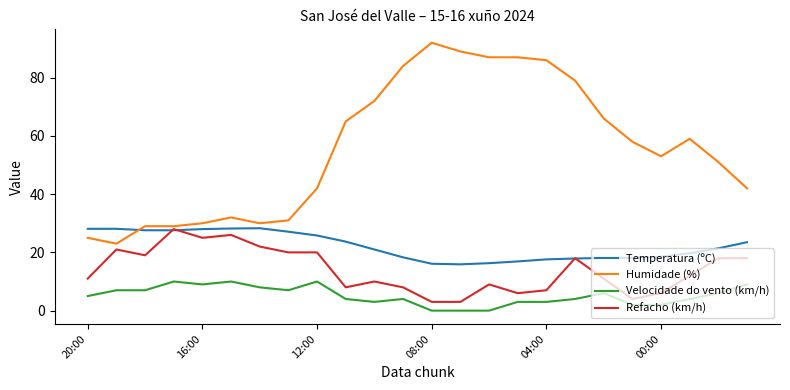

What are all the series names shown in the legend?

Temperatura (ºC), Humidade (%), Velocidade do vento (km/h), Refacho (km/h)